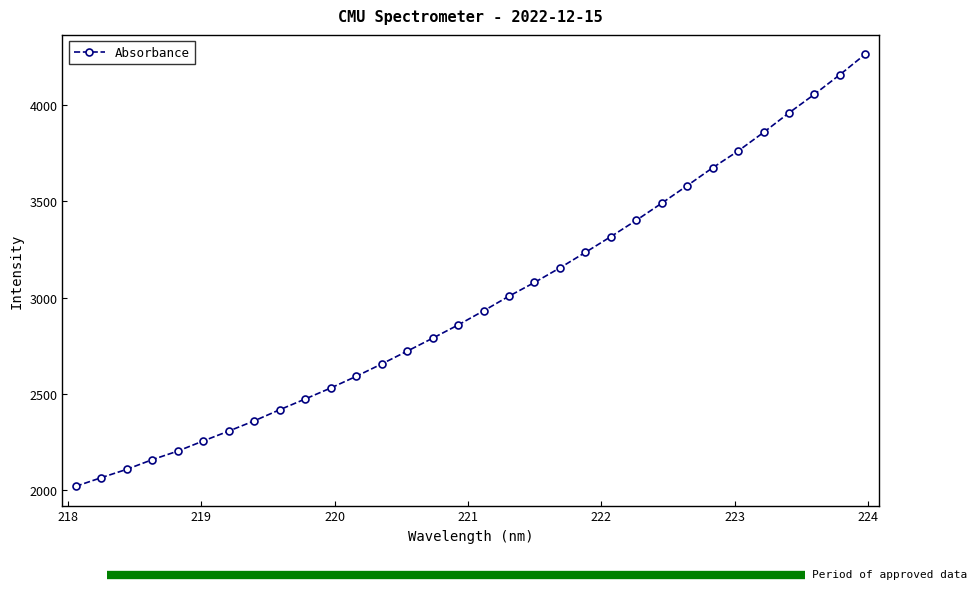

What is the average value?

2983.2